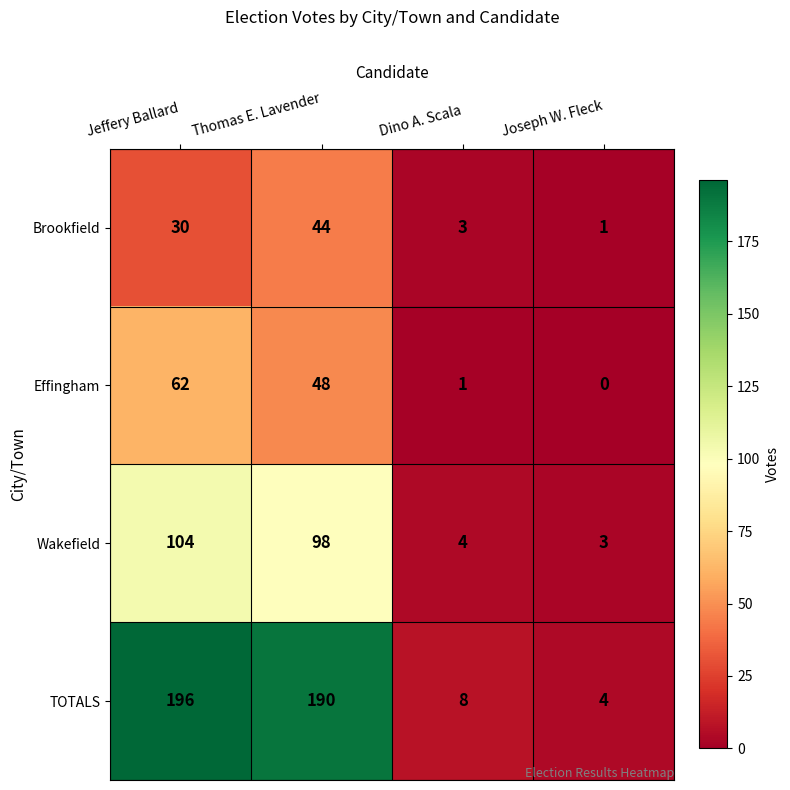

What is the difference between the highest and lowest values at Dino A. Scala?

7